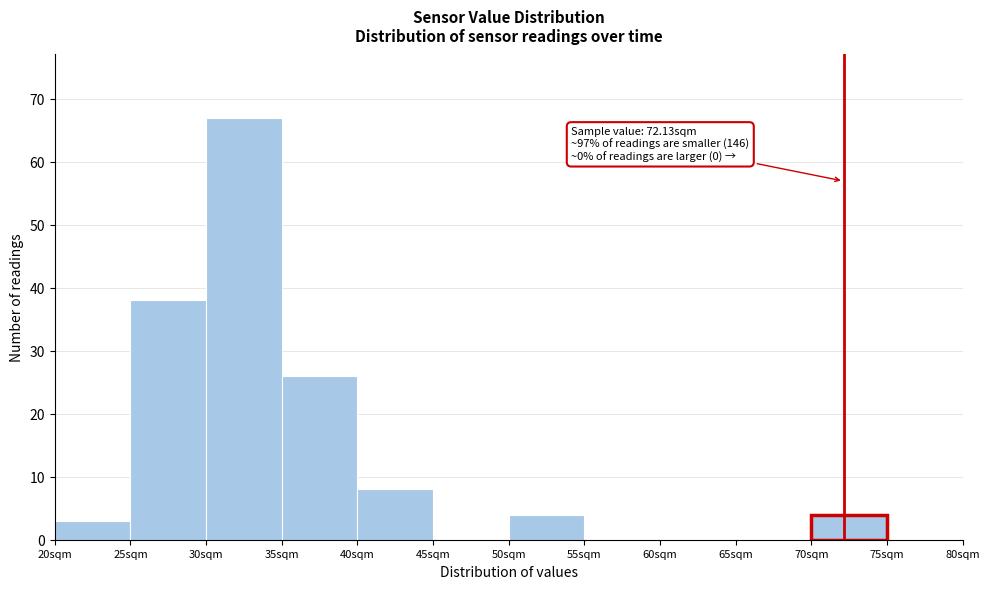

Over which range of the x-axis is the bar tallest?

30 to 35